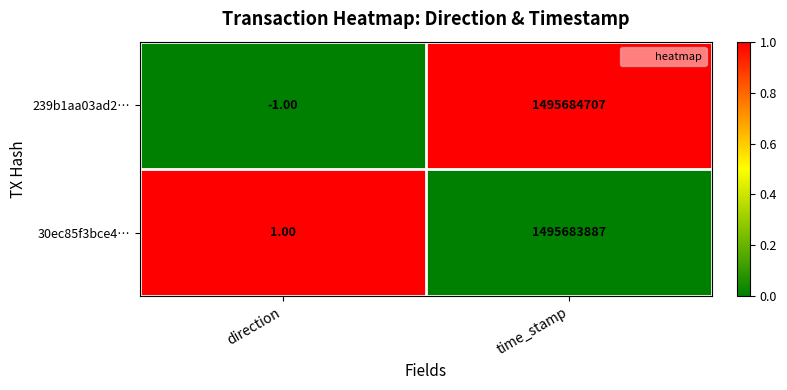

What is the average value of the 239b1aa03ad2… series?

747842353